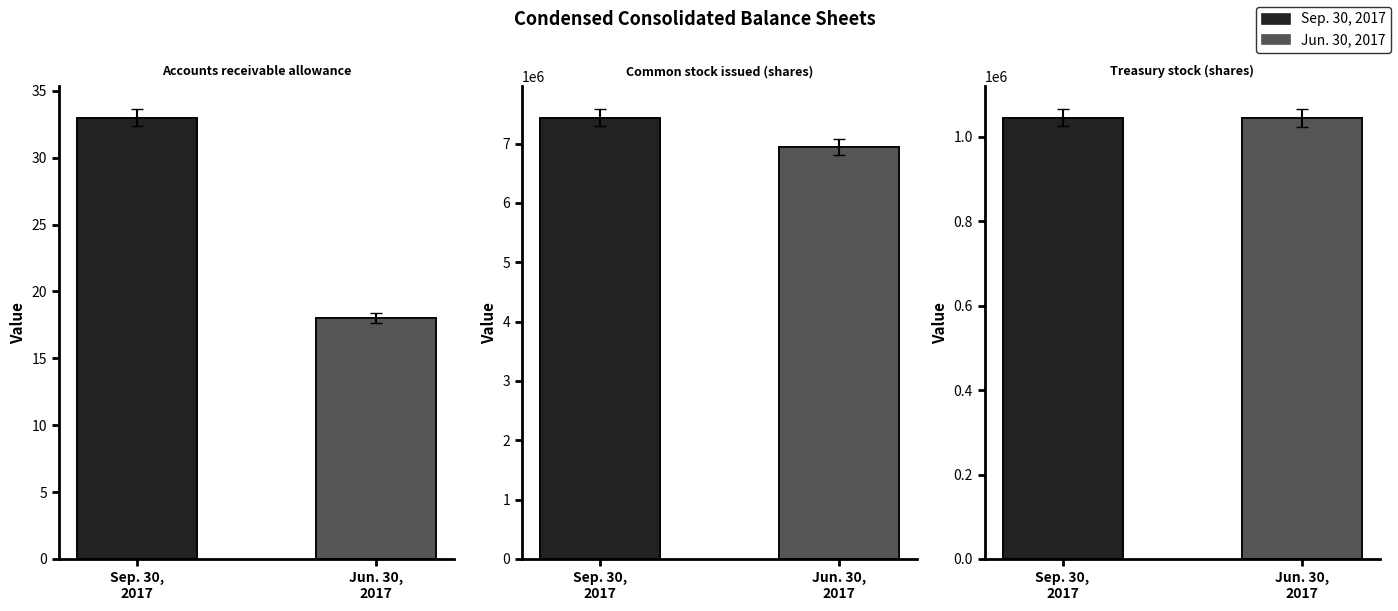

What is the sum of the Jun. 30, 2017 values at Treasury stock (shares) and Accounts receivable allowance?

1044677